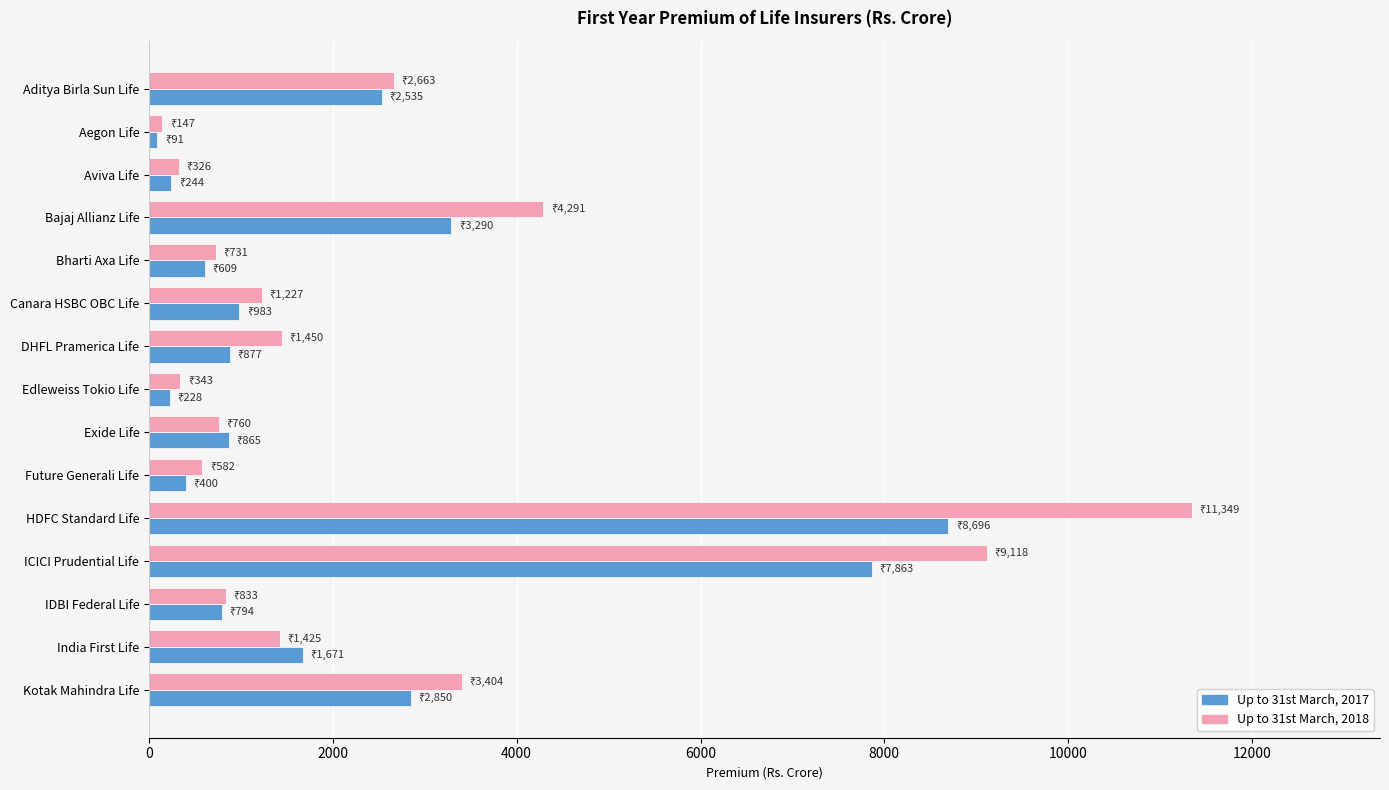

What is the difference between the second highest and second lowest values in the Up to 31st March, 2017 series?

7635.3